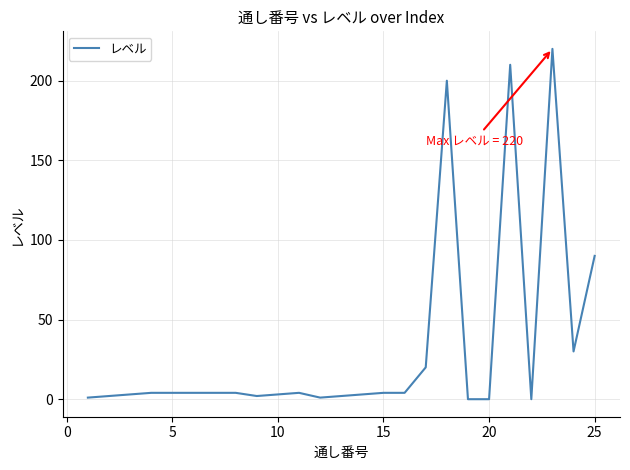

What is the difference between the maximum and minimum values?

220